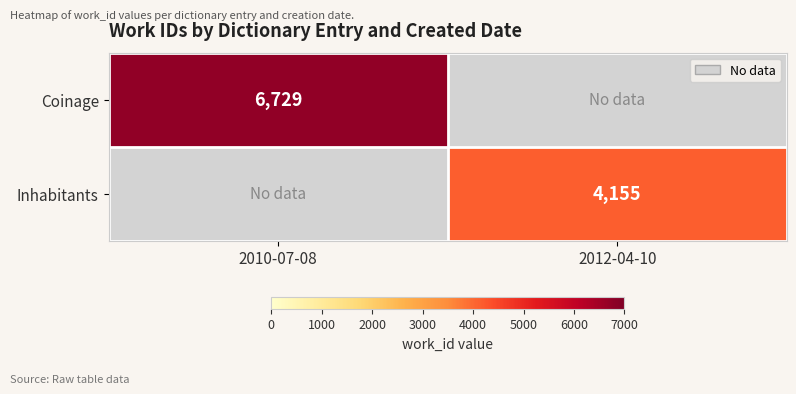

The Coinage series shows 6729 at 2010-07-08. True or false?

True